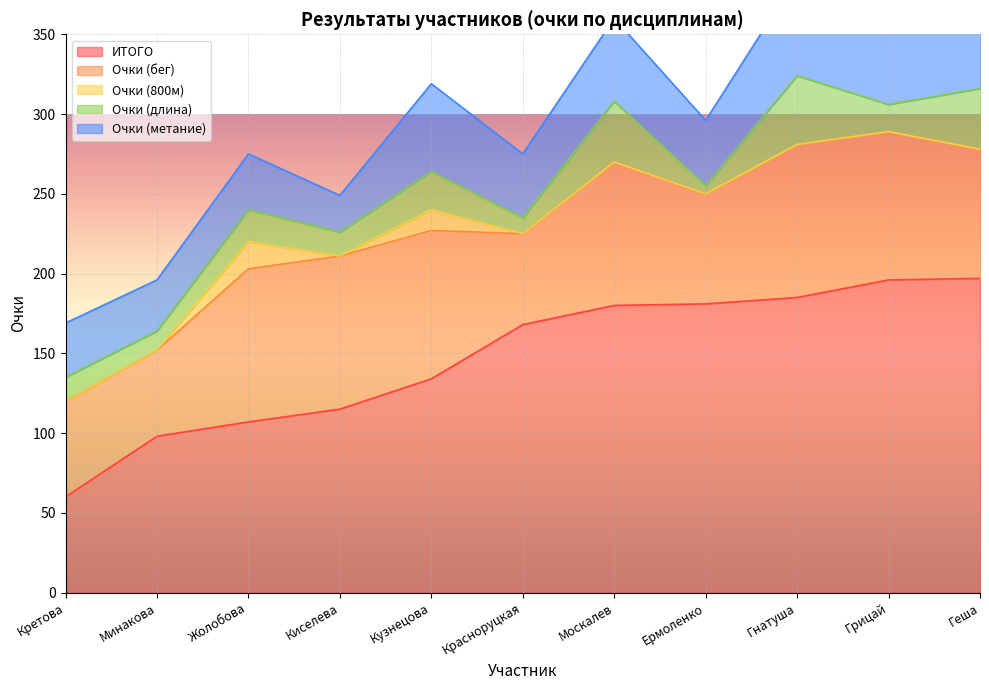

What are all the series names shown in the legend?

ИТОГО, Очки (бег), Очки (800м), Очки (длина), Очки (метание)